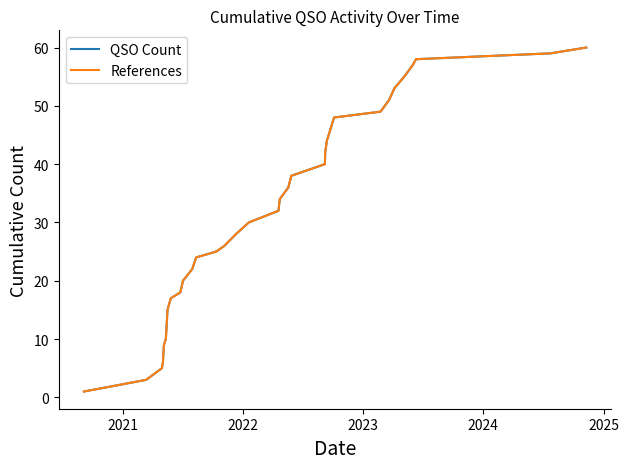

Does the chart display data point markers on the line(s)?

No